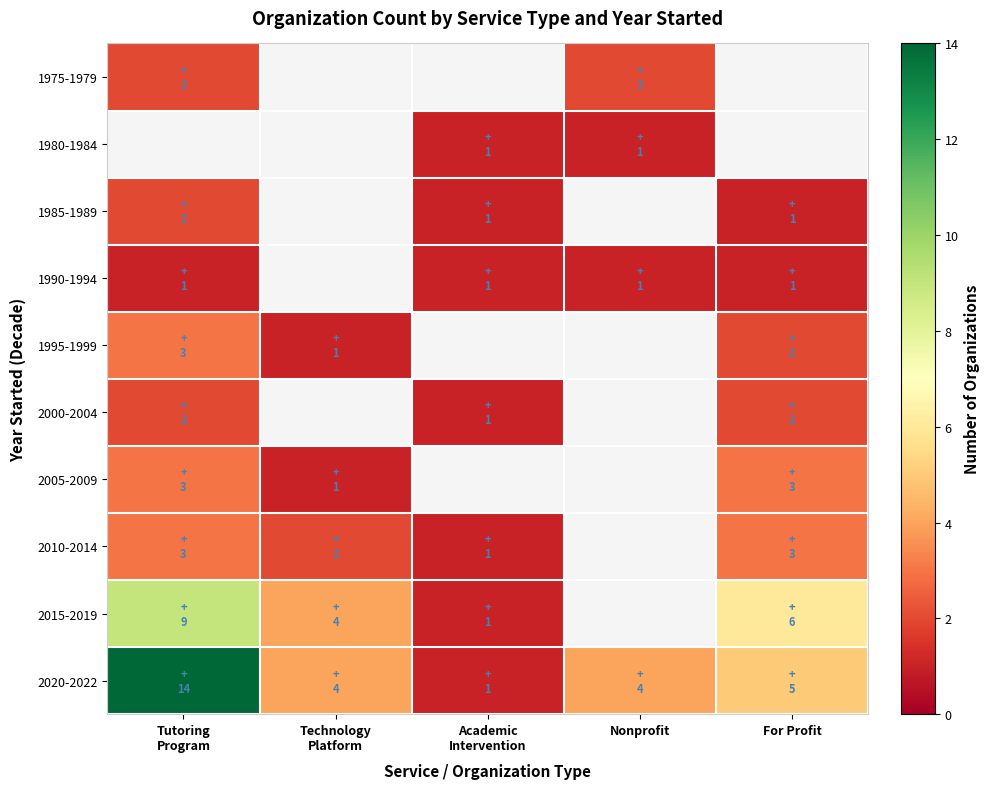

Which series changed the most between Tutoring Program and For Profit?

2020-2022